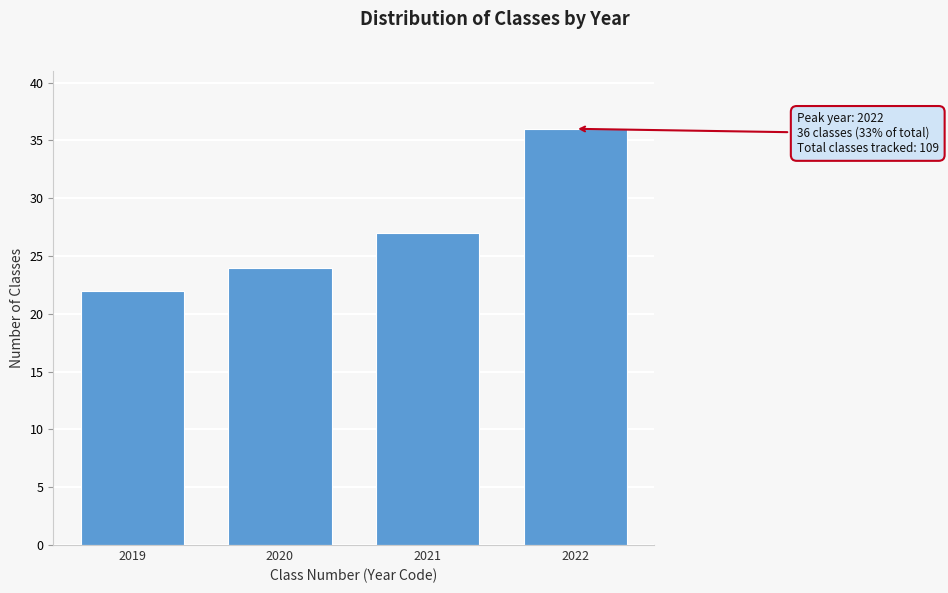

Reading left to right, what are all the values shown in this chart?

2019=22	2020=24	2021=27	2022=36